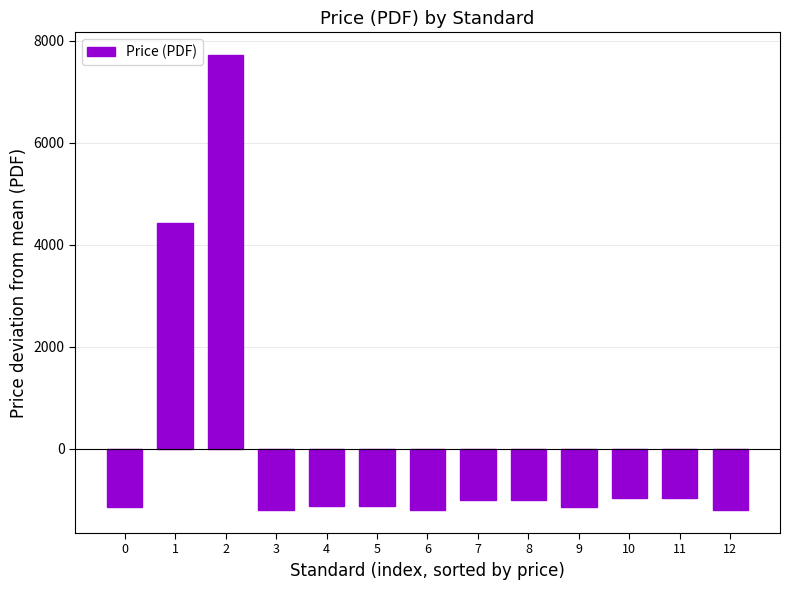

Which category has the highest value across all series?

2